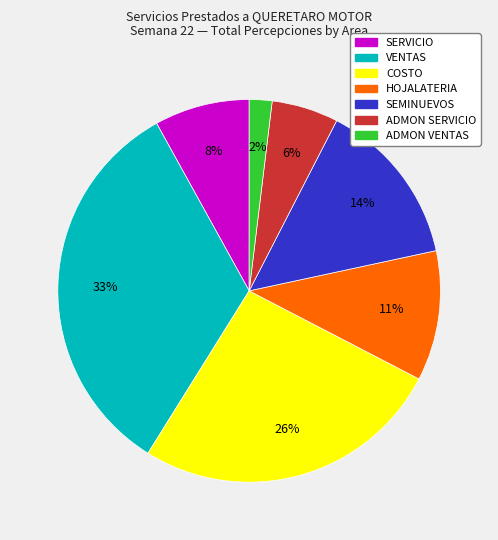

Does ADMON VENTAS account for over 50% of the chart?

No